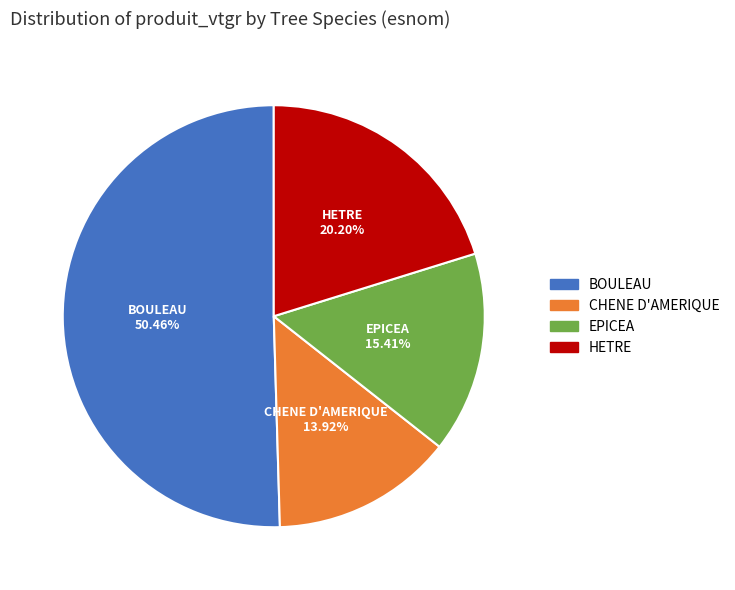

Which category has the smallest portion of the pie?

CHENE D'AMERIQUE